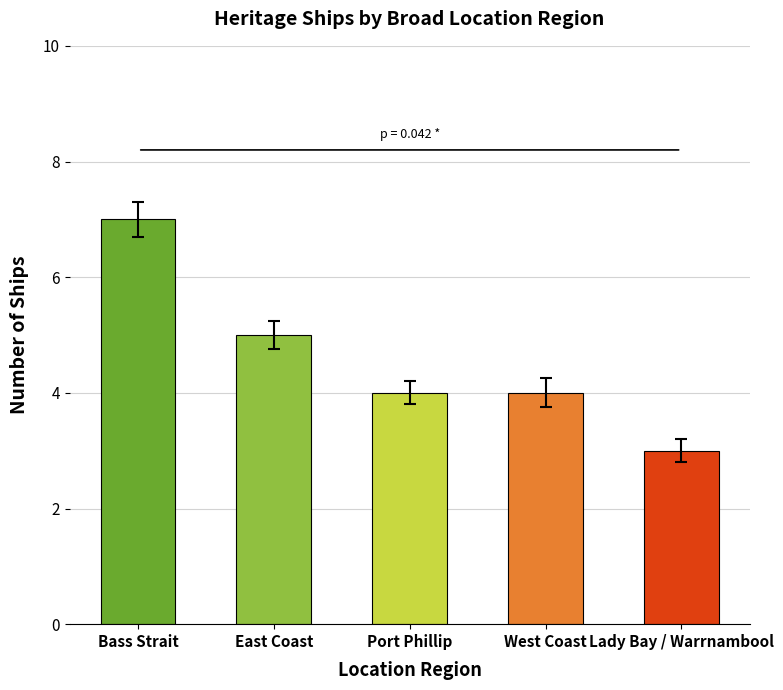

What is the minimum value shown in the chart?

3